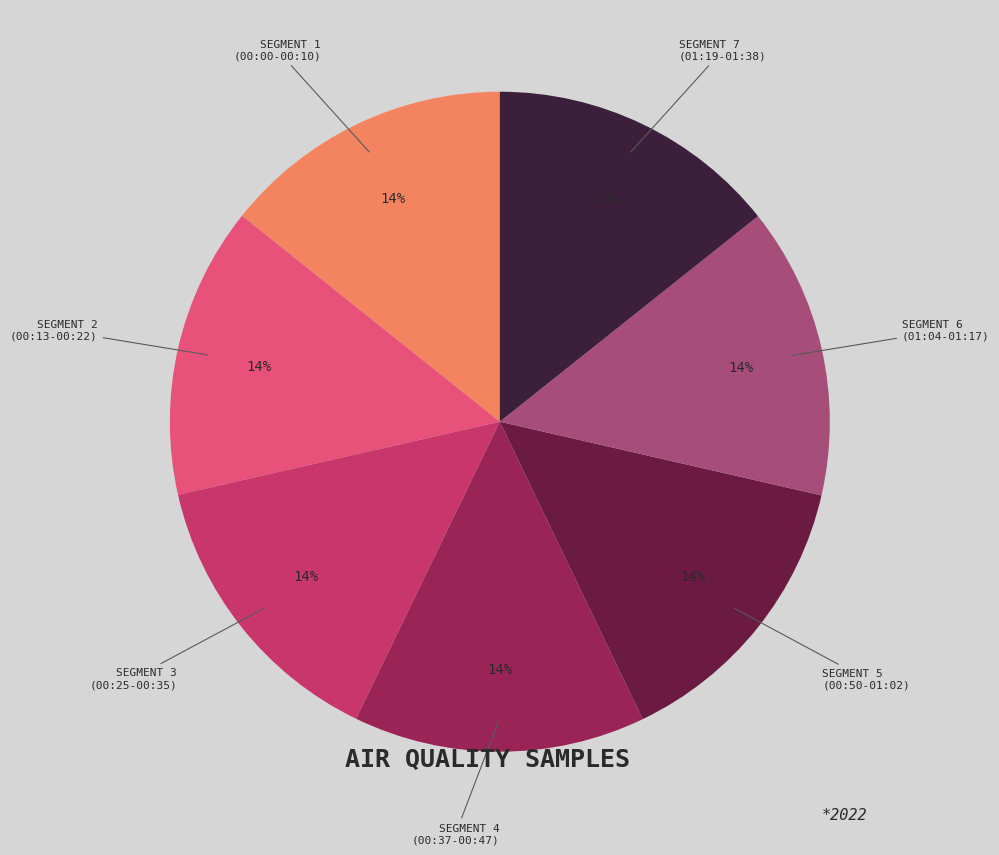

To the nearest percent, what is the average slice percentage?

14%